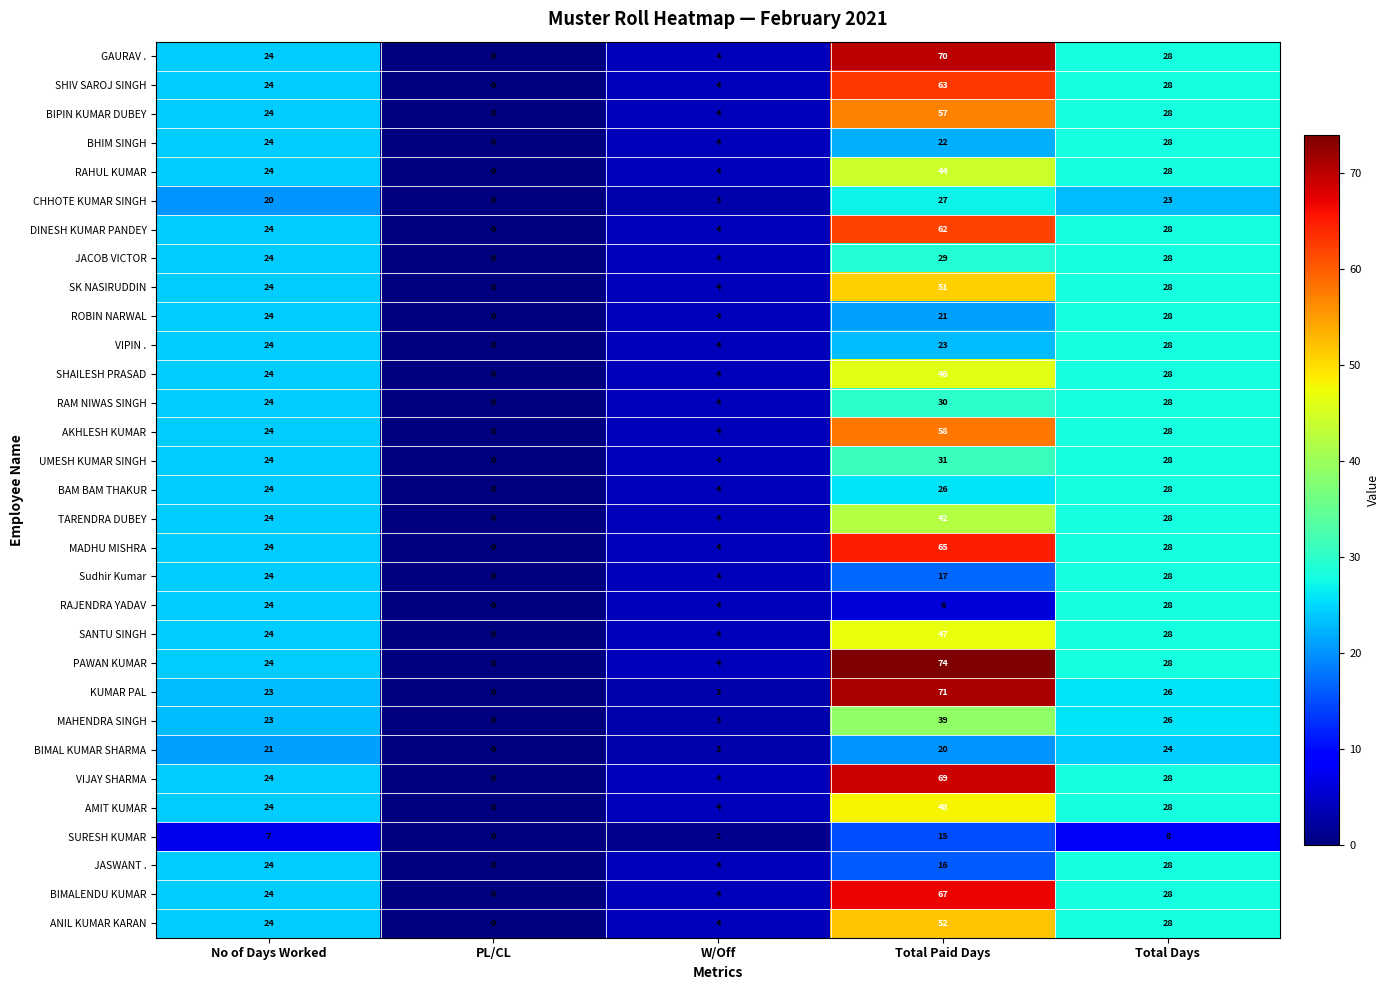

Which label corresponds to the smallest value in the chart?

PL/CL